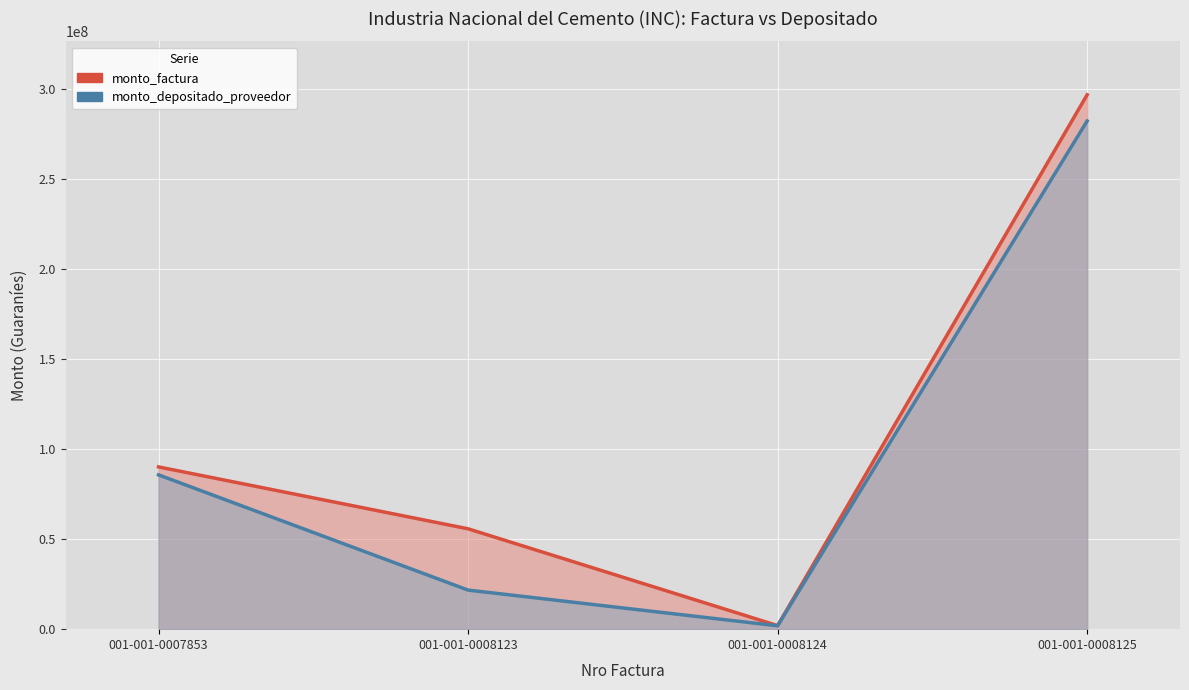

True or false: monto_depositado_proveedor and monto_factura cross at least once.

False